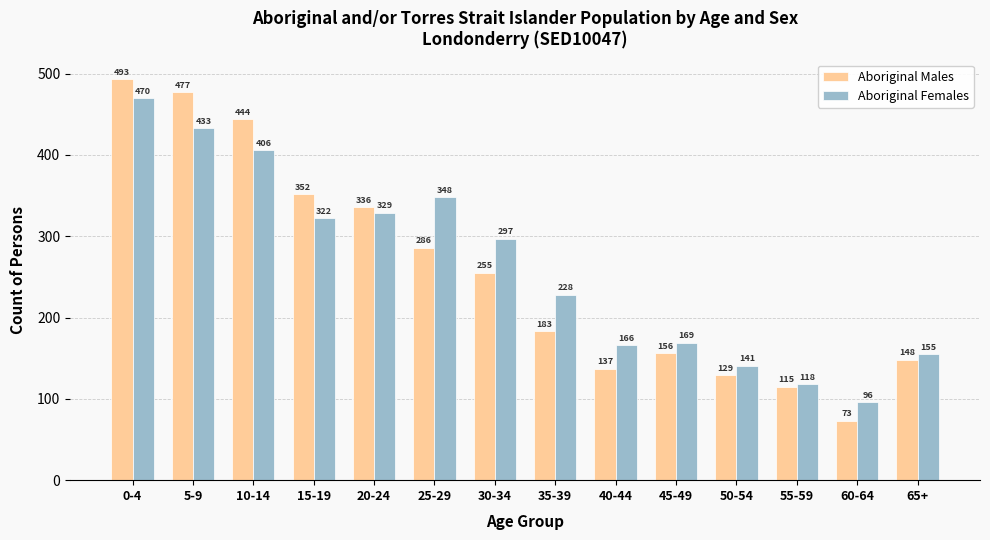

How many categories are shown in the chart?

14